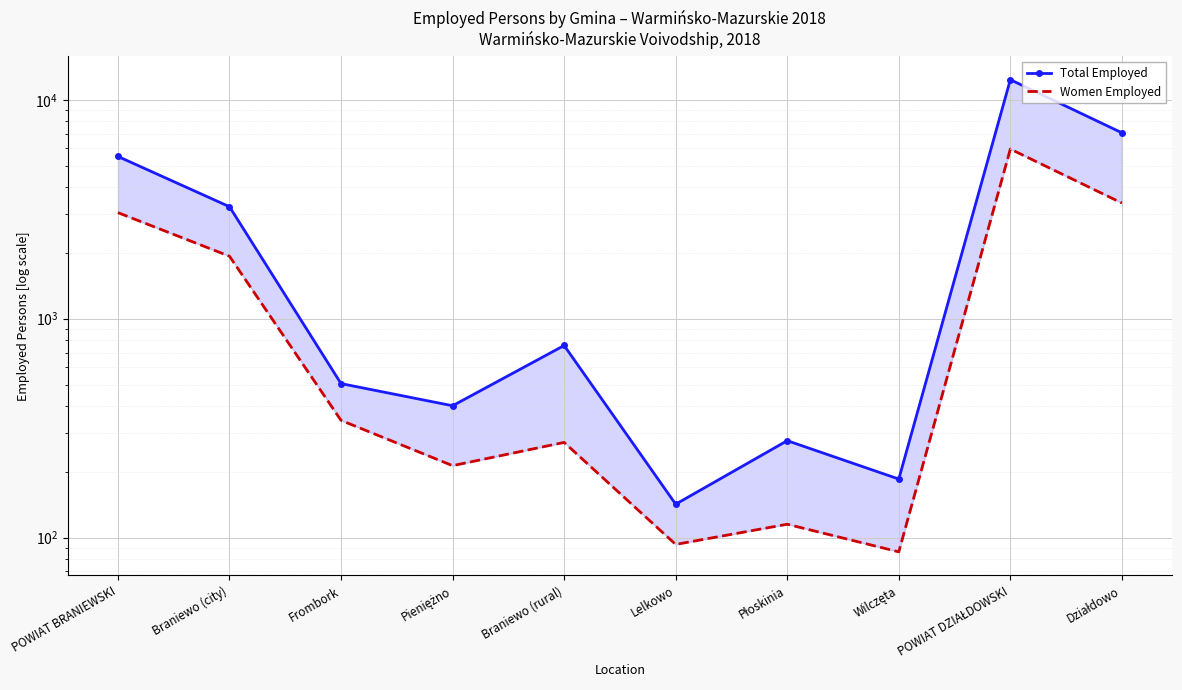

How many lines are shown in the chart?

2